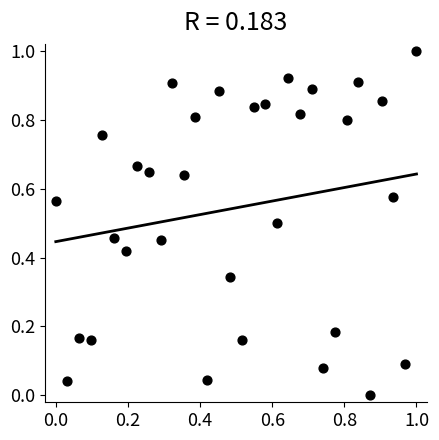

What is the range of X values (max minus min)?

1.0